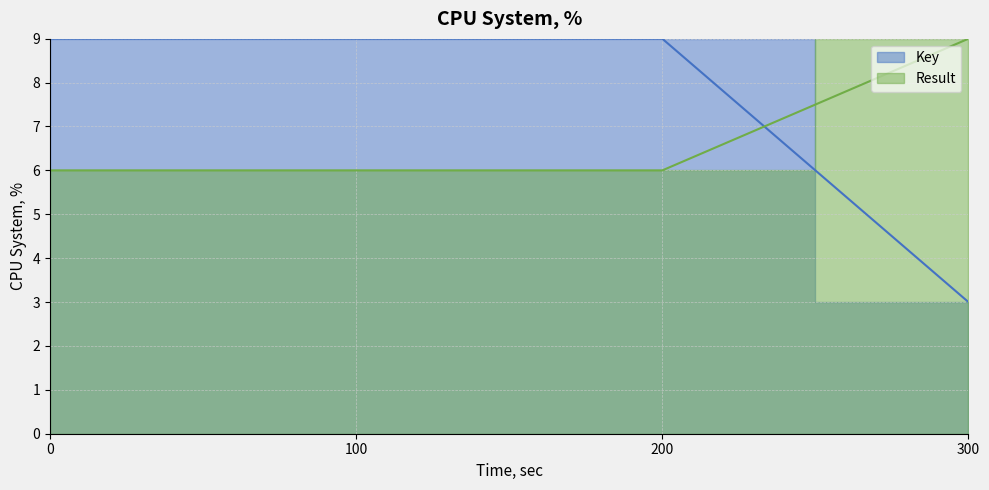

List the series in order of their overall mean, lowest first.

Result, Key